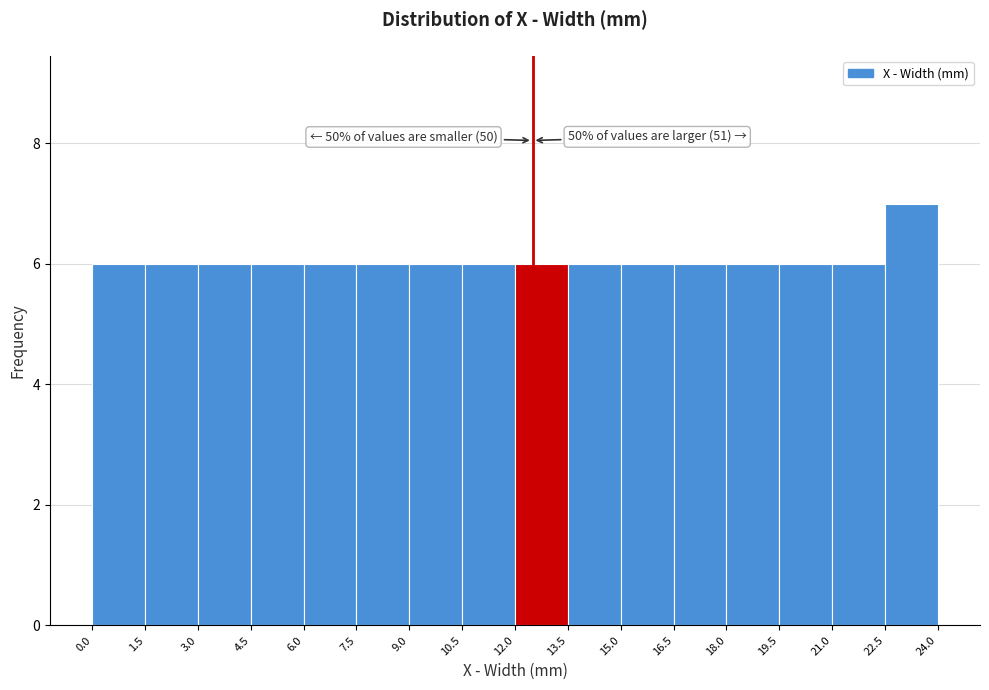

Over which range of the x-axis is the bar tallest?

22.5 to 24.0